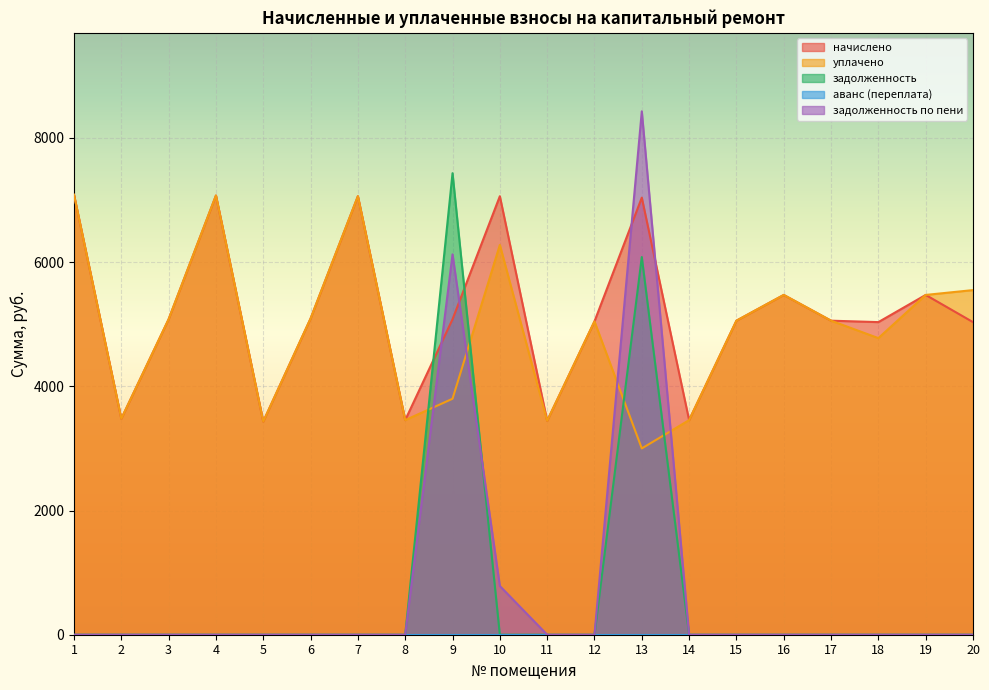

Which category has the highest value in the задолженность по пени series?

13